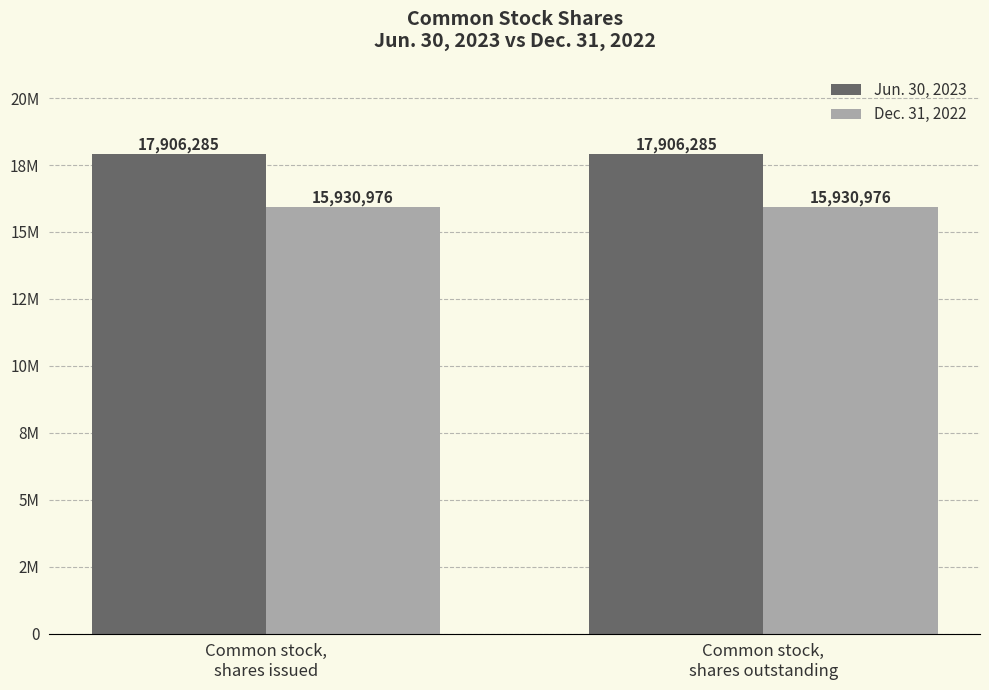

True or false: Jun. 30, 2023 has a value of 25656669 at Common stock,
shares issued.

False